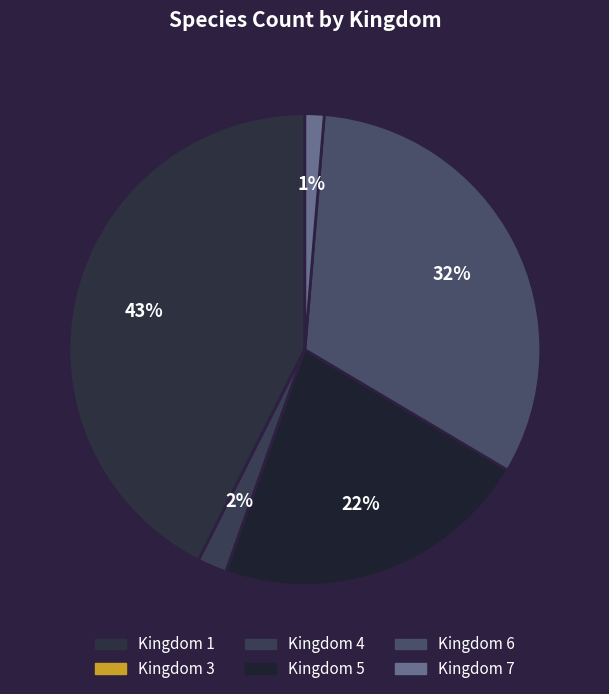

How many segments does this pie chart have?

6